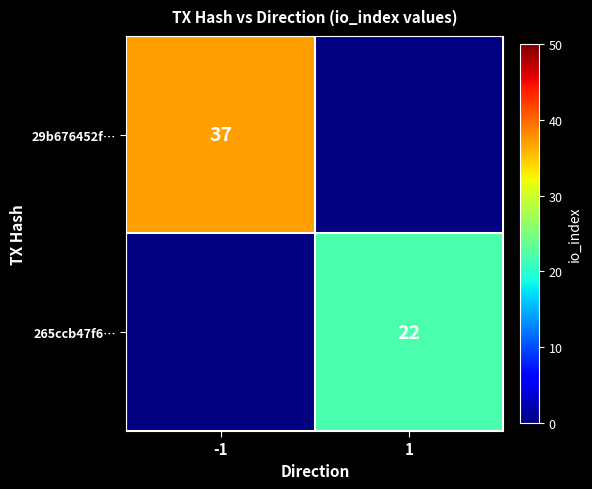

Between 1 and -1, which is larger?

-1